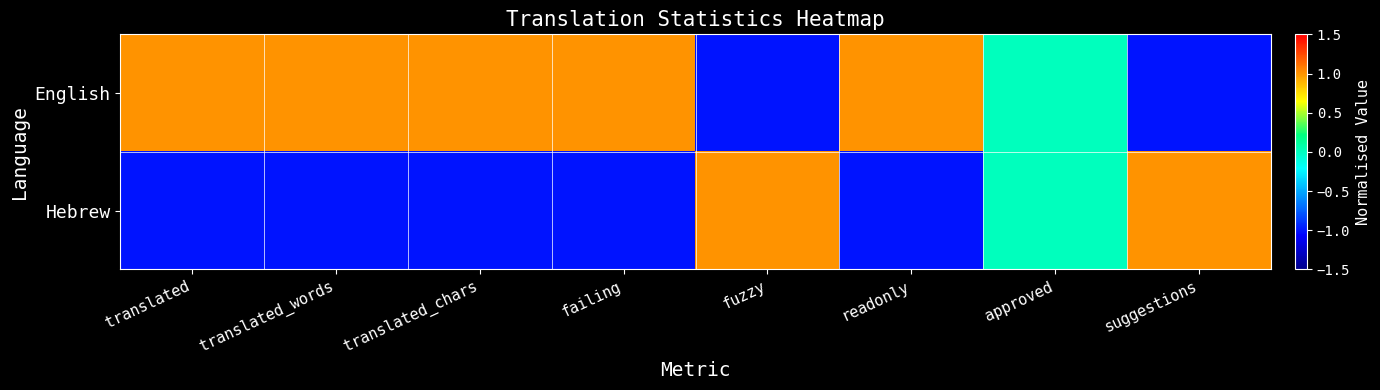

Reading left to right, transcribe all the data shown in this chart.

English: translated=1	translated_words=1	translated_chars=1	failing=1	fuzzy=-1	readonly=1	approved=0	suggestions=-1
Hebrew: translated=-1	translated_words=-1	translated_chars=-1	failing=-1	fuzzy=1	readonly=-1	approved=0	suggestions=1